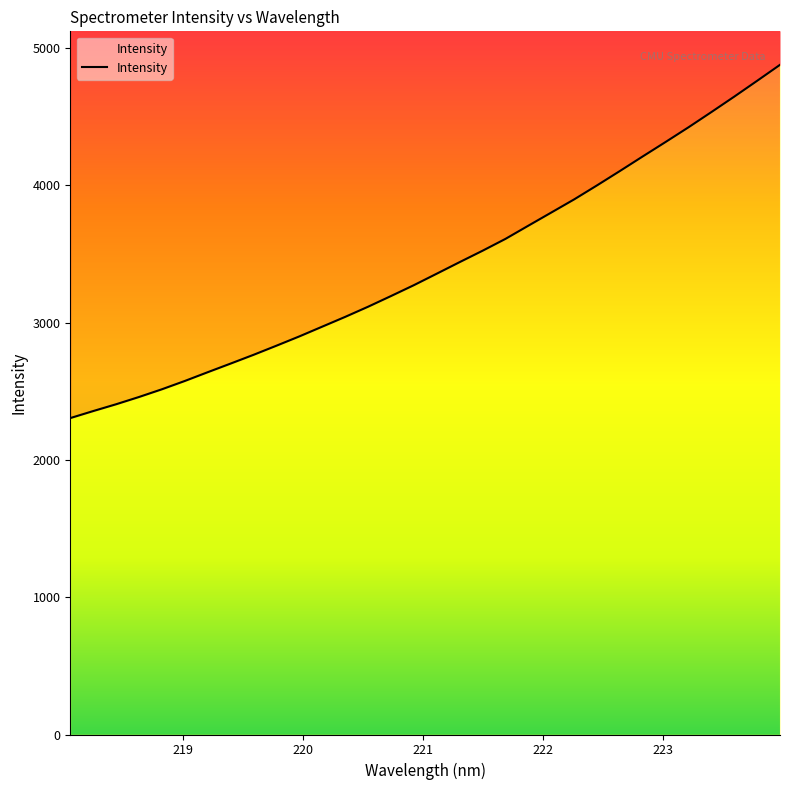

Count the number of values greater than 3355.

16